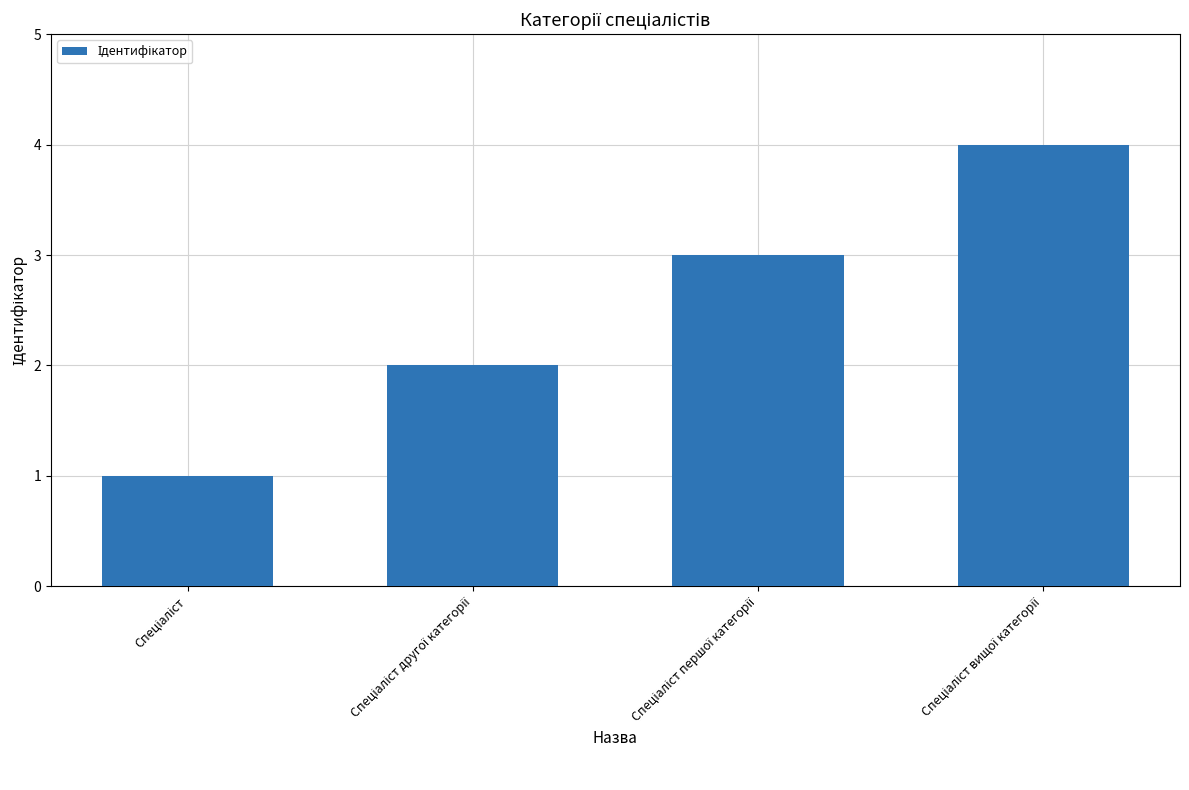

What is the sum of all values?

10